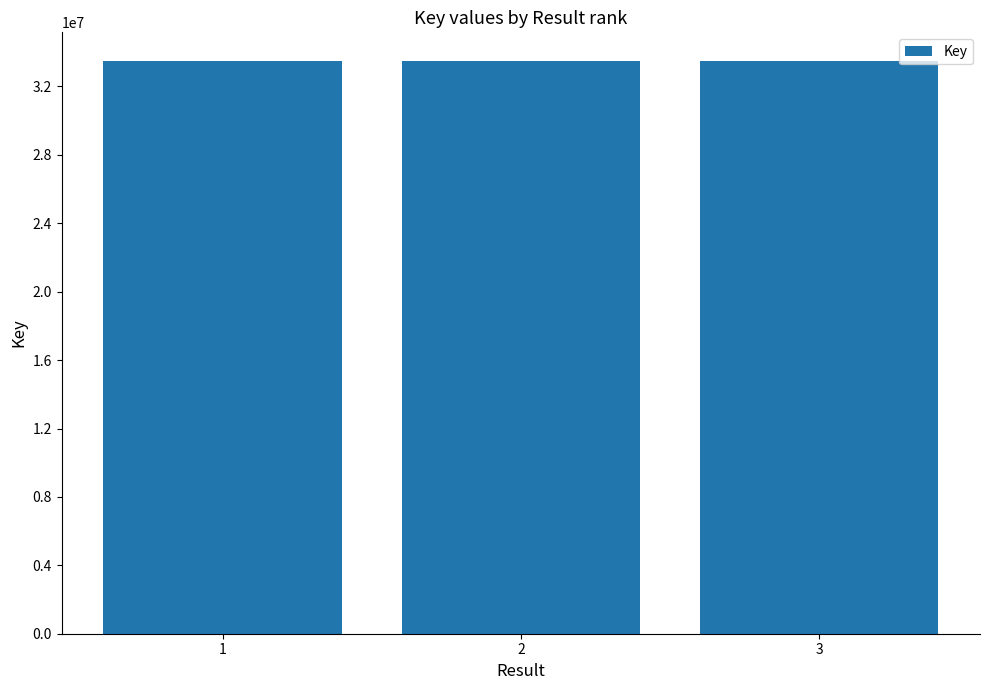

Where does the data first go above 33490520?

1